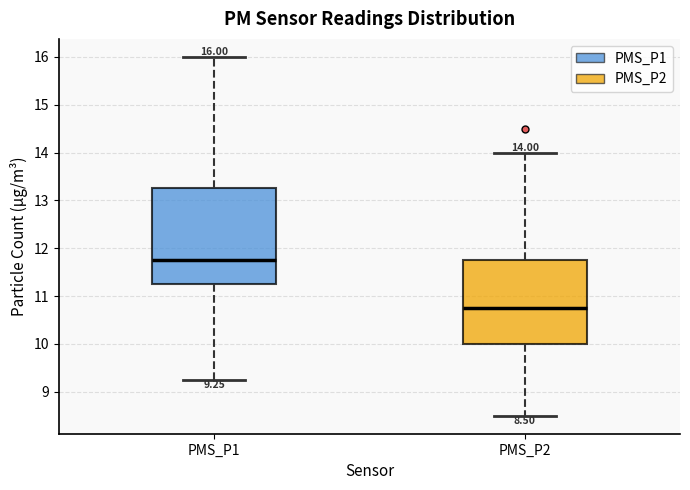

Which box is the tallest, from its lower edge to its upper edge?

PMS_P1